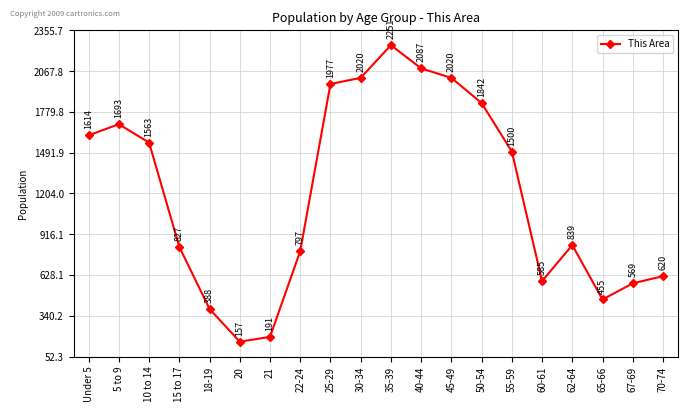

What is the label of the 12th point from the right?

25-29